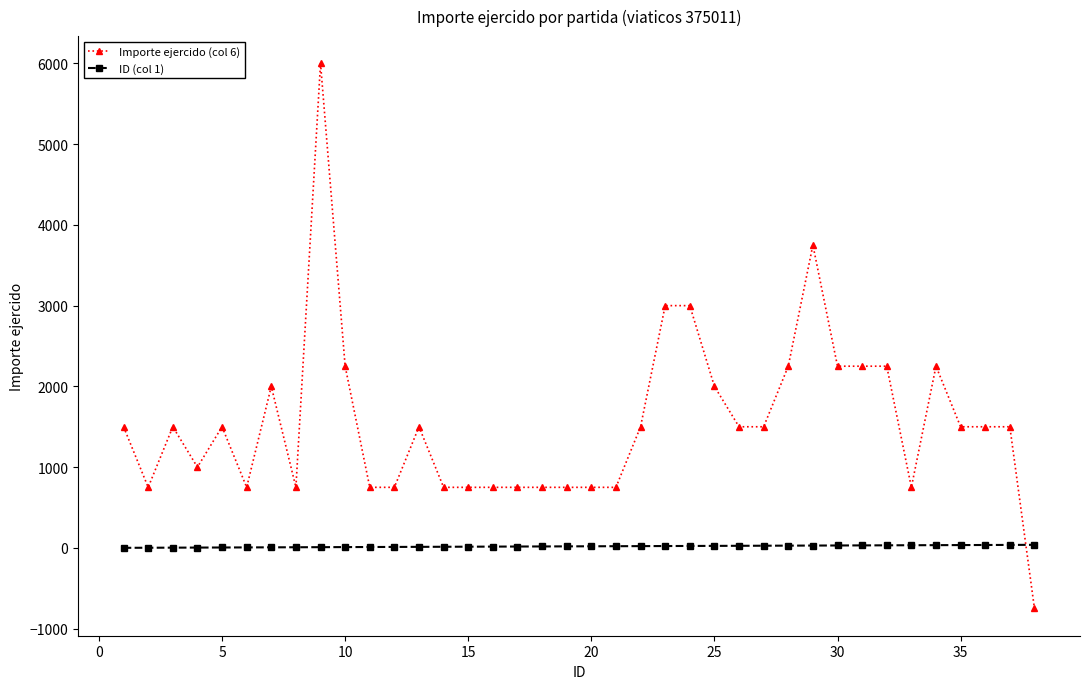

Which series has the largest total across all categories?

Importe ejercido (col 6)